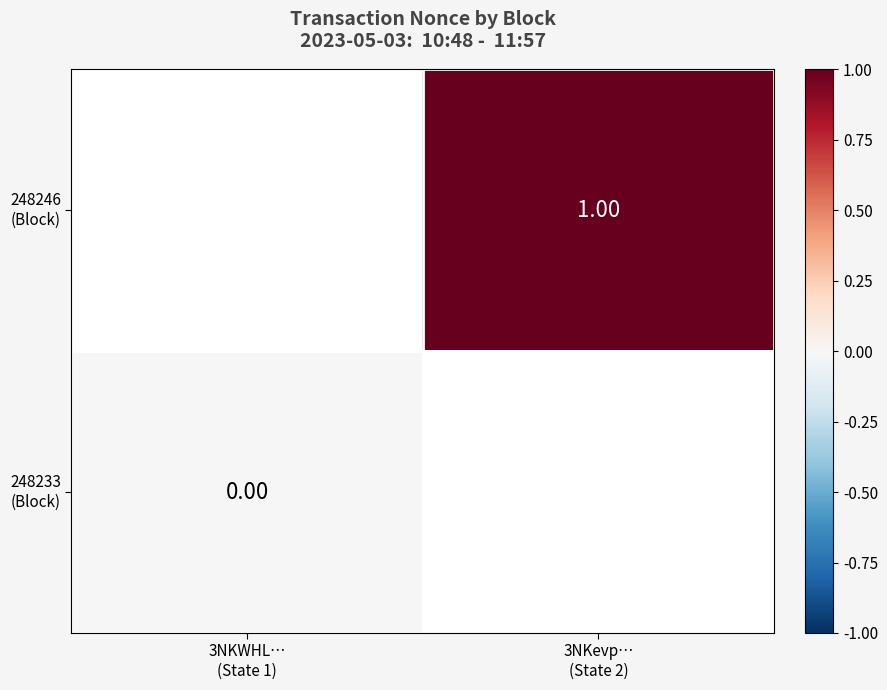

List the series in order of their overall mean, highest first.

248246 (Block), 248233 (Block)